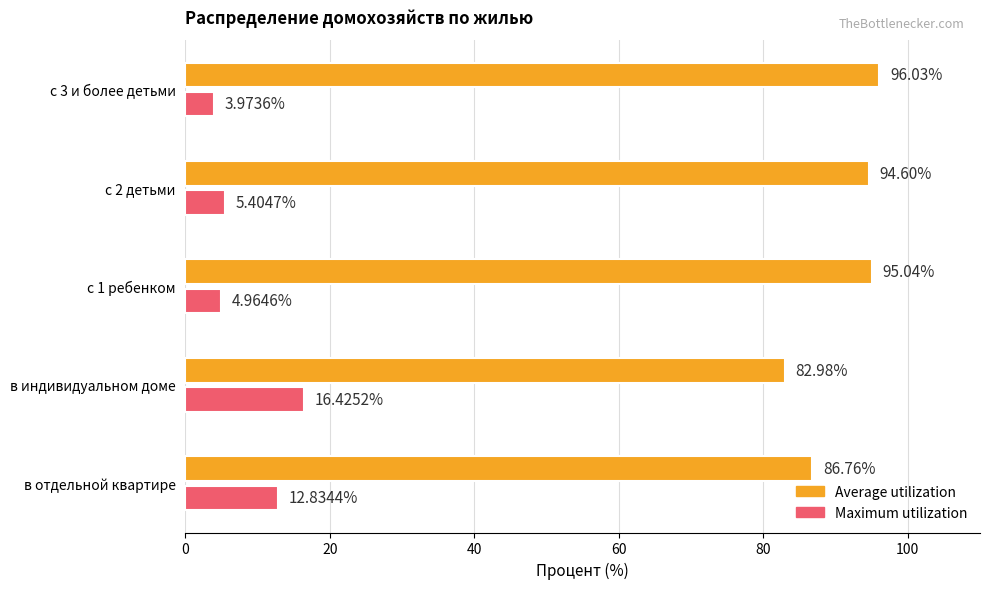

What is the total value across all series at с 3 и более детьми?

100.0